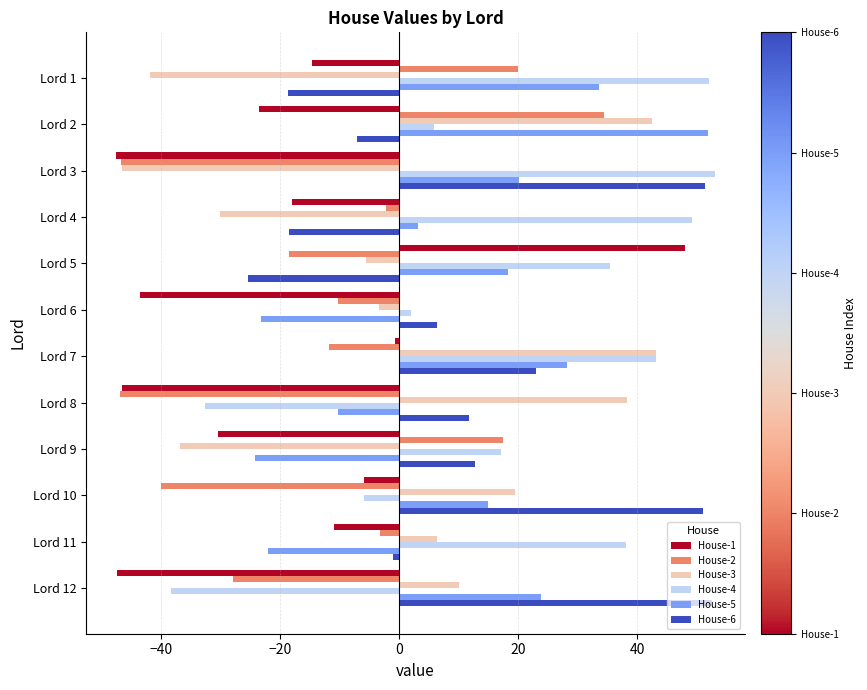

Which series has the largest range (max minus min)?

House-1